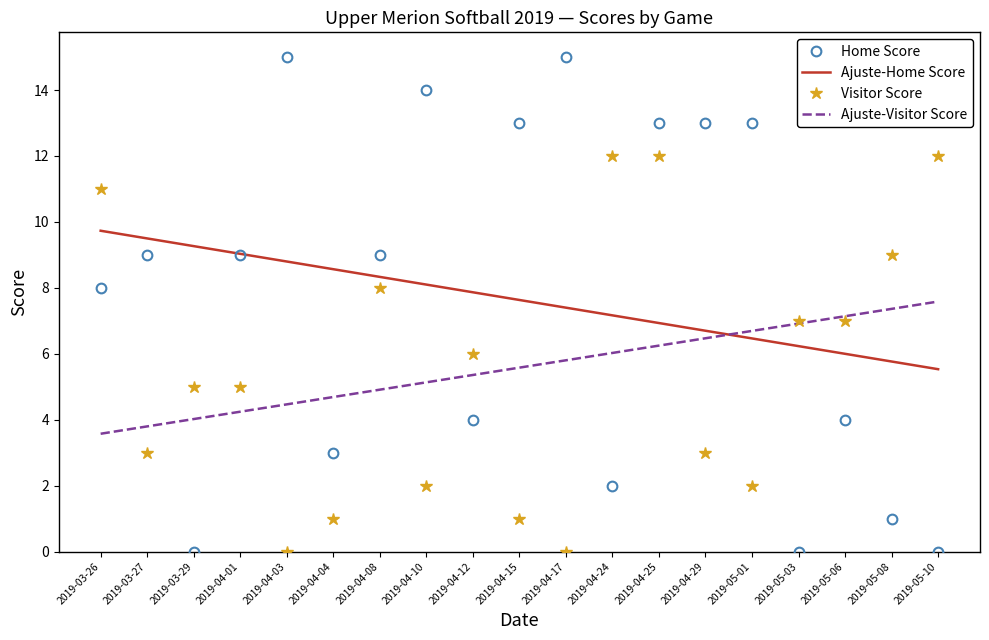

What position from the left is 2019-05-08?

18